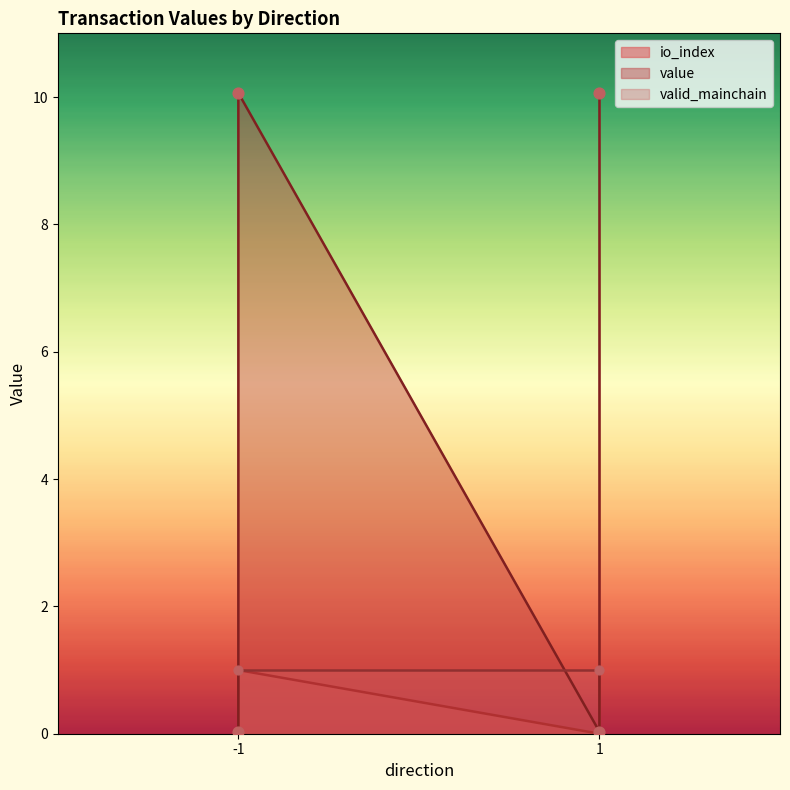

Which series has the largest total across all categories?

value